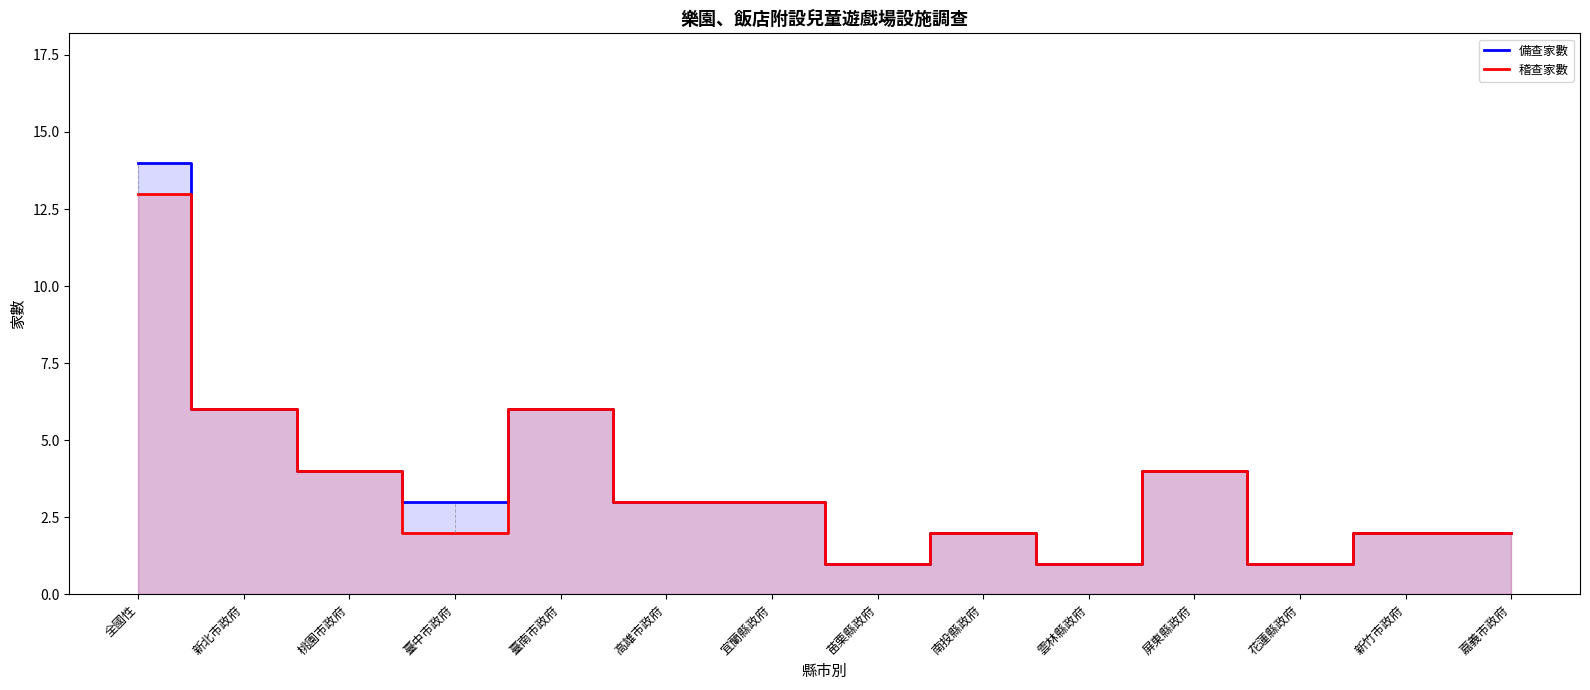

What is the highest value of the 備查家數 series?

14